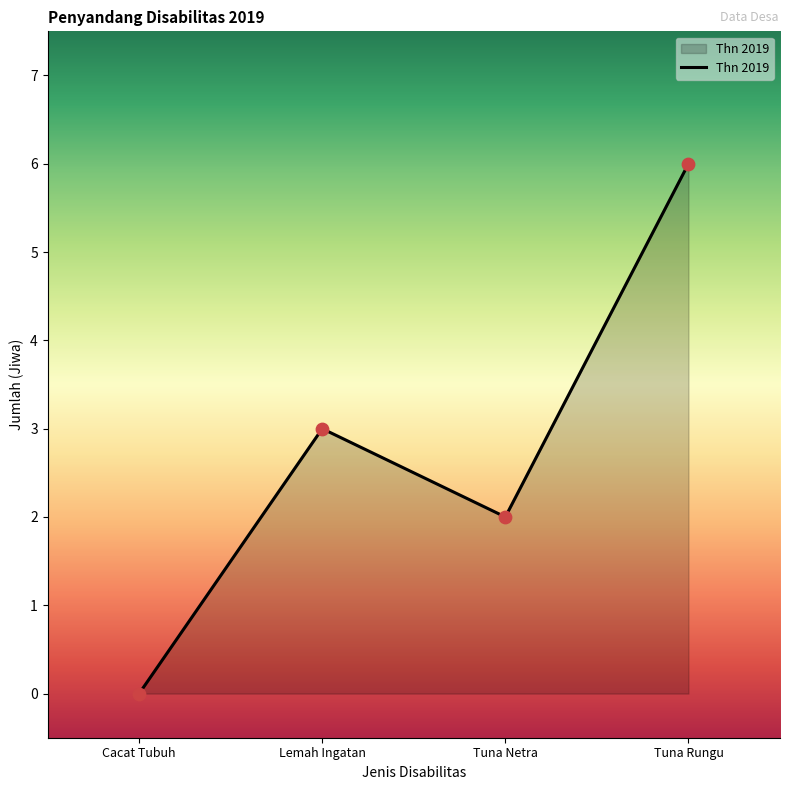

What is the change in value from Cacat Tubuh to Lemah Ingatan?

+3